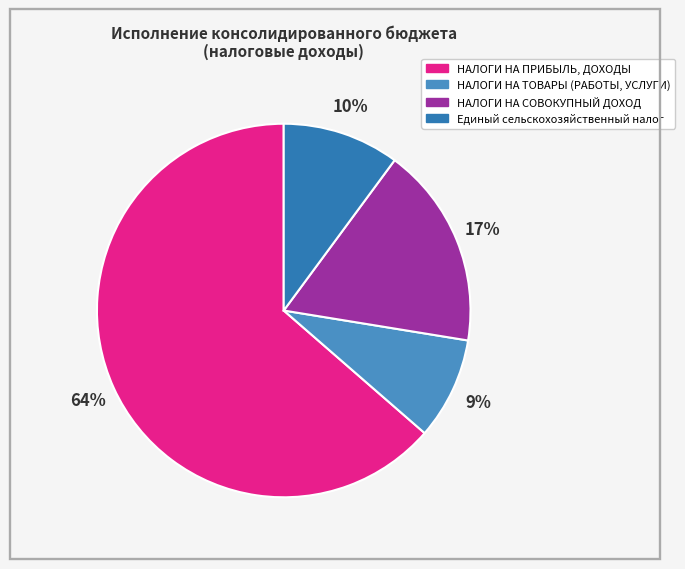

Between НАЛОГИ НА ПРИБЫЛЬ, ДОХОДЫ and Единый сельскохозяйственный налог, which is larger?

НАЛОГИ НА ПРИБЫЛЬ, ДОХОДЫ